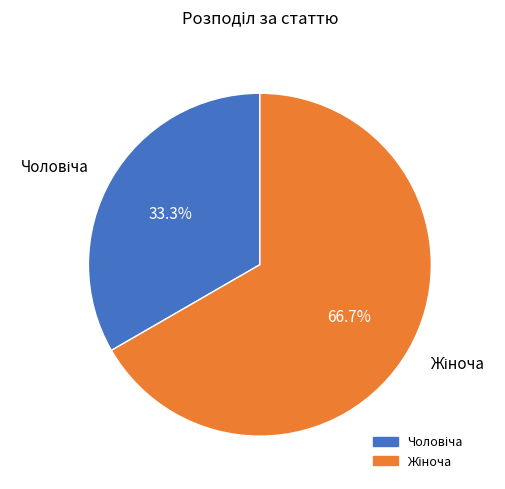

Is there a majority slice in this chart?

Yes